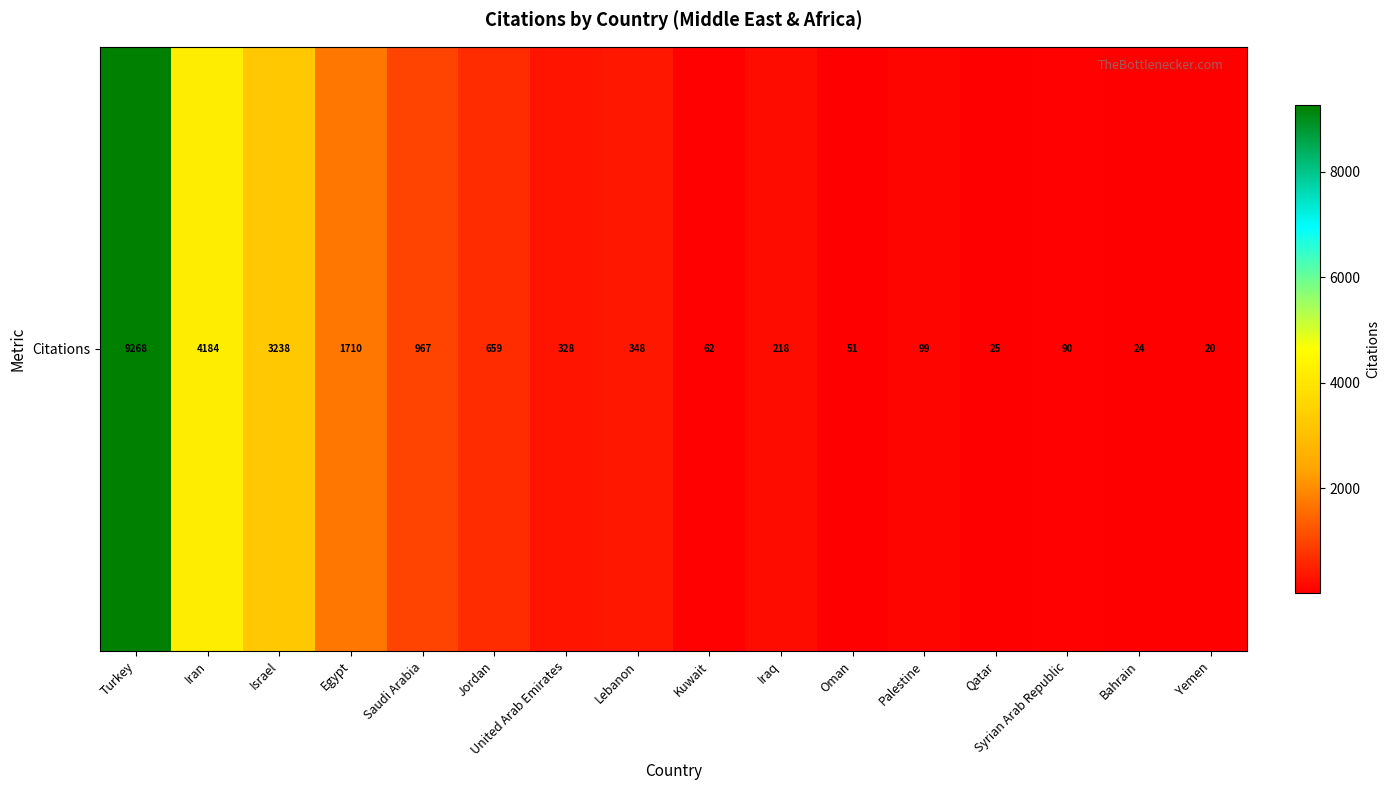

Rank the categories by value from highest to lowest.

Turkey, Iran, Israel, Egypt, Saudi Arabia, Jordan, Lebanon, United Arab Emirates, Iraq, Palestine, Syrian Arab Republic, Kuwait, Oman, Qatar, Bahrain, Yemen